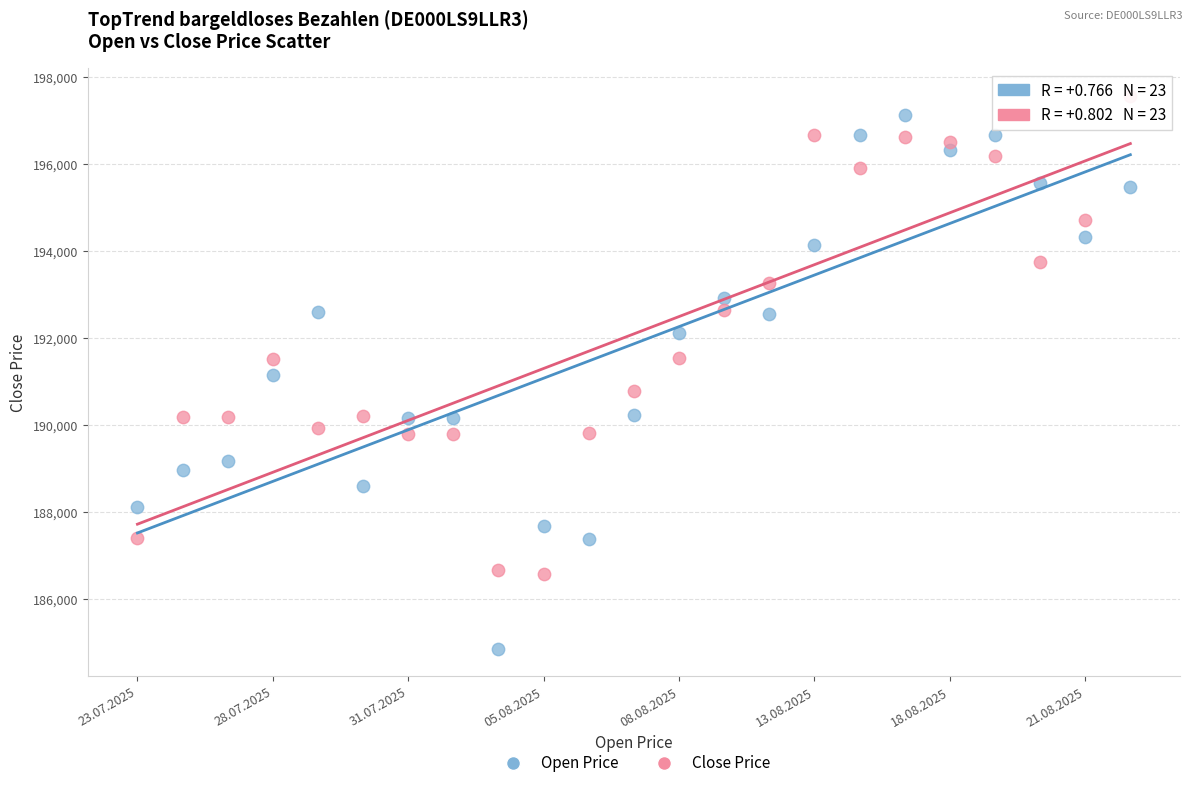

Which series contains the highest Y value?

Close Price